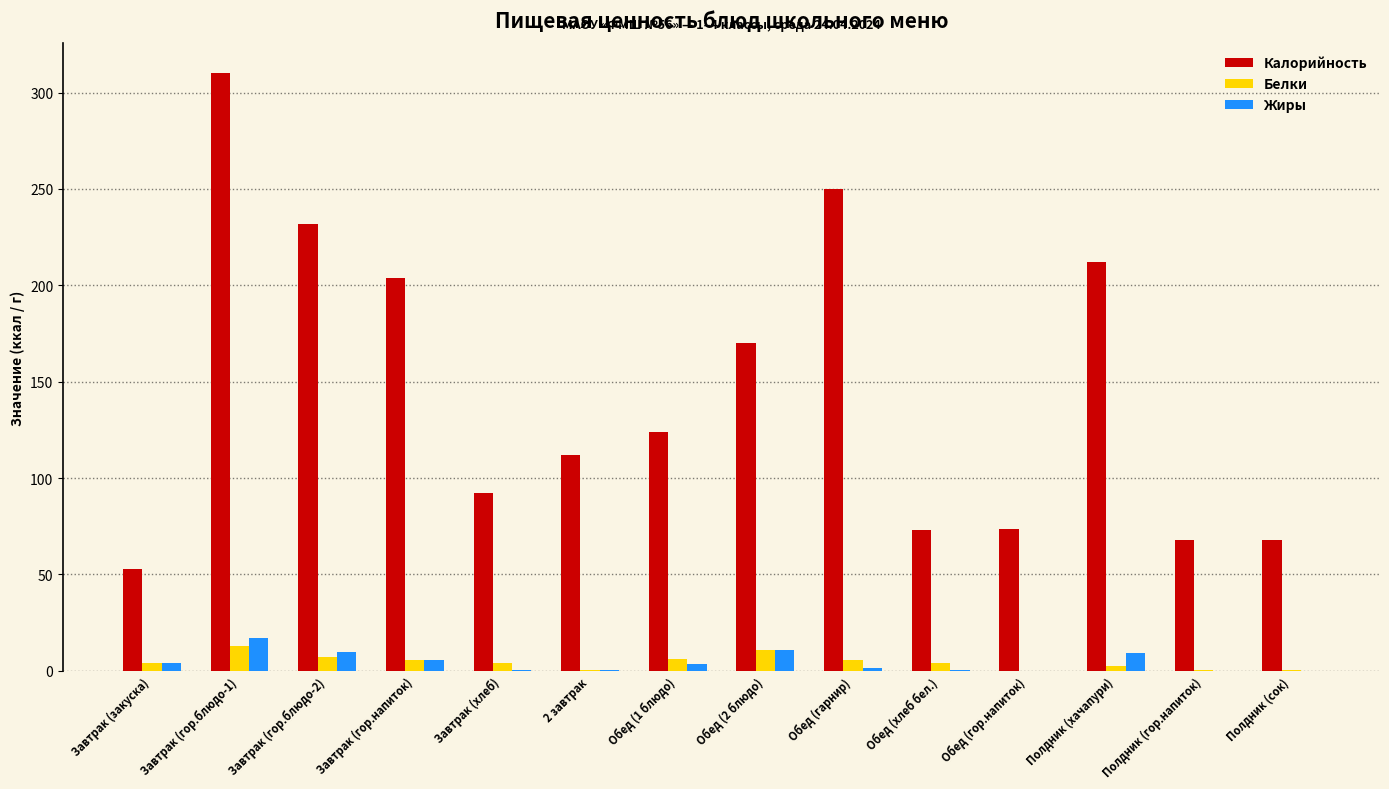

How many groups of bars are there?

14